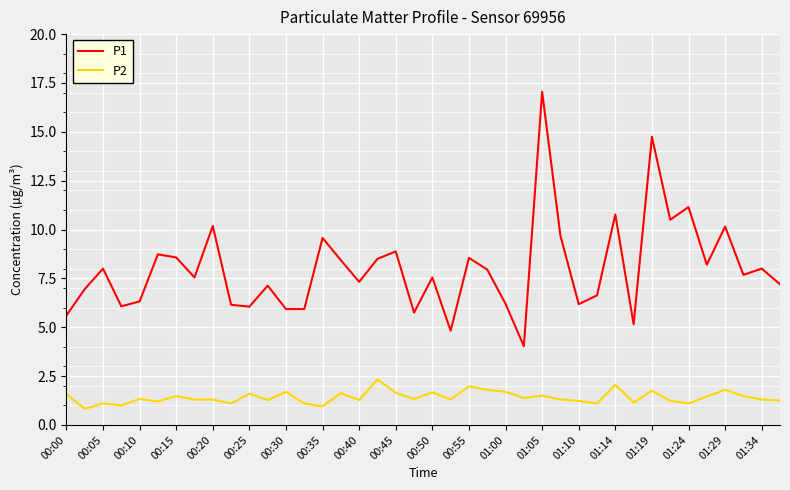

List the series in order of their peak value, lowest first.

P2, P1